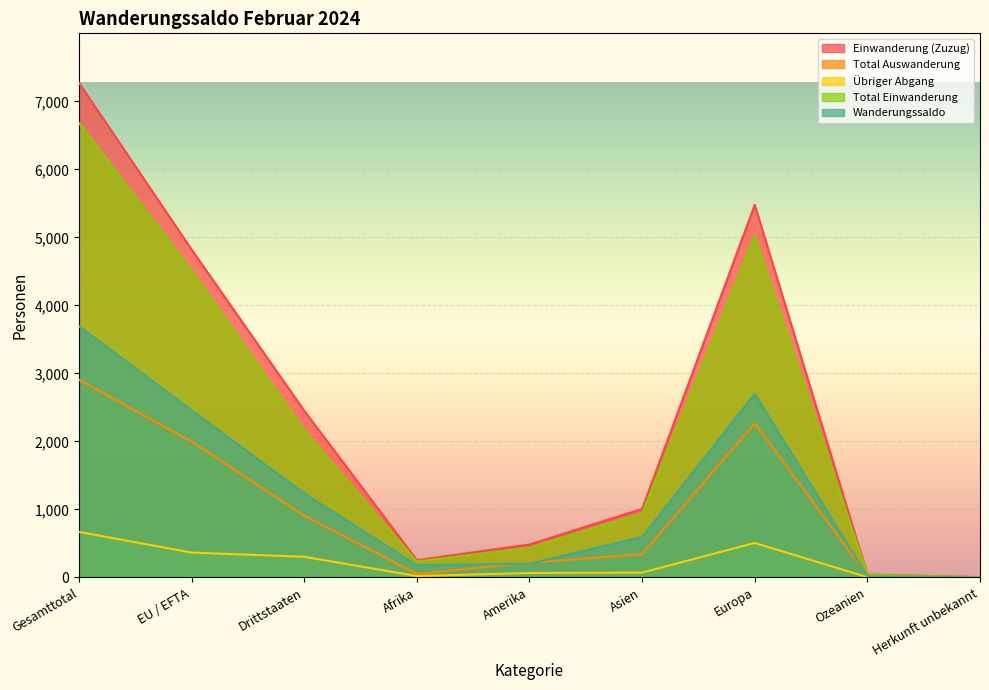

Reading left to right, list all the values displayed in this chart.

Einwanderung (Zuzug): 7272	4821	2451	254	485	1007	5478	43	5
Total Auswanderung: 2907	1997	910	52	217	341	2269	25	3
Übriger Abgang: 670	366	304	21	66	71	508	4	0
Total Einwanderung: 6682	4516	2166	234	438	944	5023	39	4
Wanderungssaldo: 3695	2458	1237	181	202	595	2701	14	2